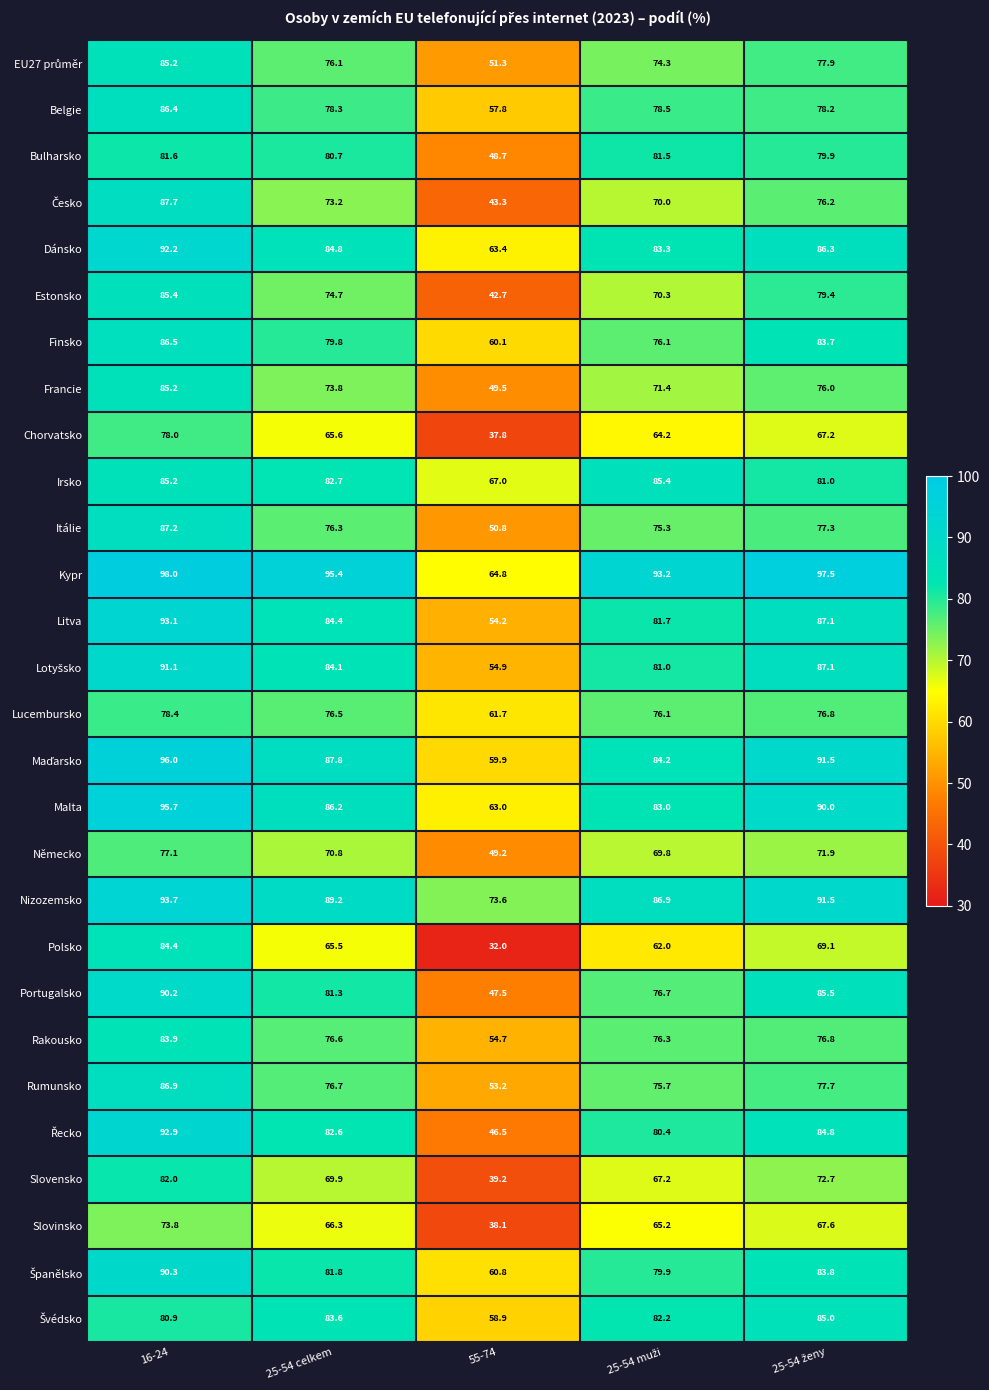

What is the average value of the Chorvatsko series?

62.6